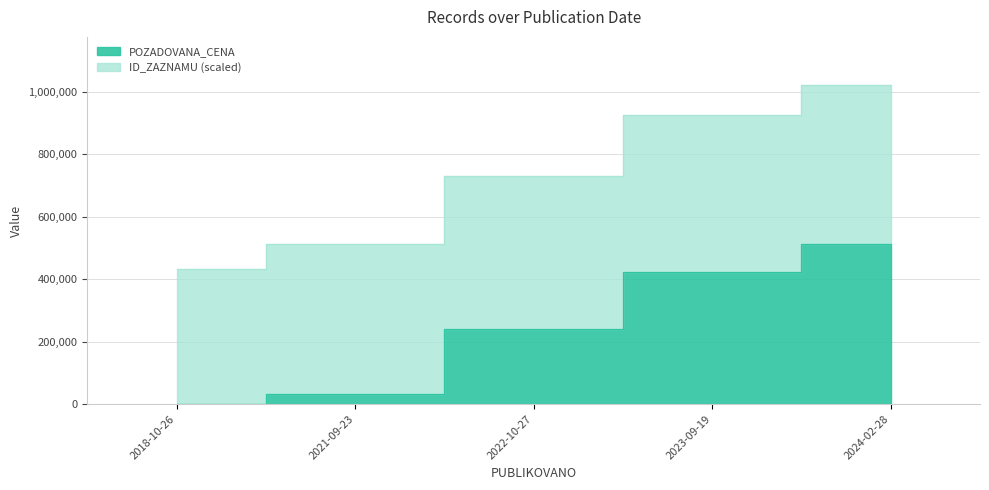

At which category does the chart reach its peak across all series?

2024-02-28